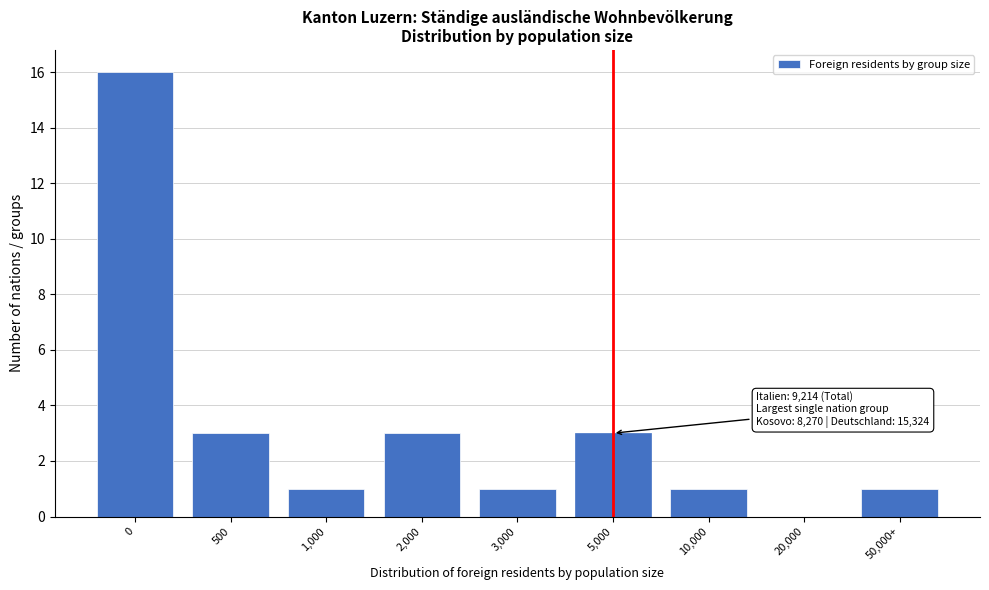

Reading left to right, transcribe all the data shown in this chart.

0=16	500=3	1,000=1	2,000=3	3,000=1	5,000=3	10,000=1	20,000=0	50,000+=1